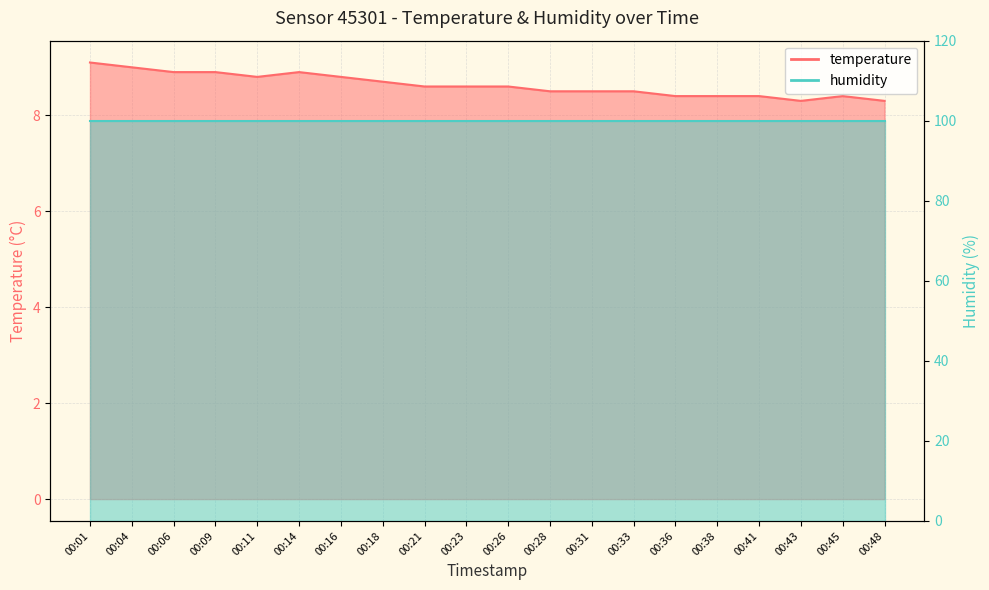

How many points are higher than both their immediate neighbors (excluding endpoints)?

2